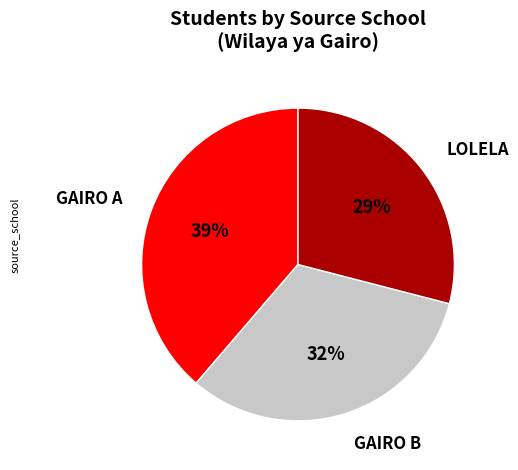

To the nearest percent, what portion does GAIRO A represent?

39%